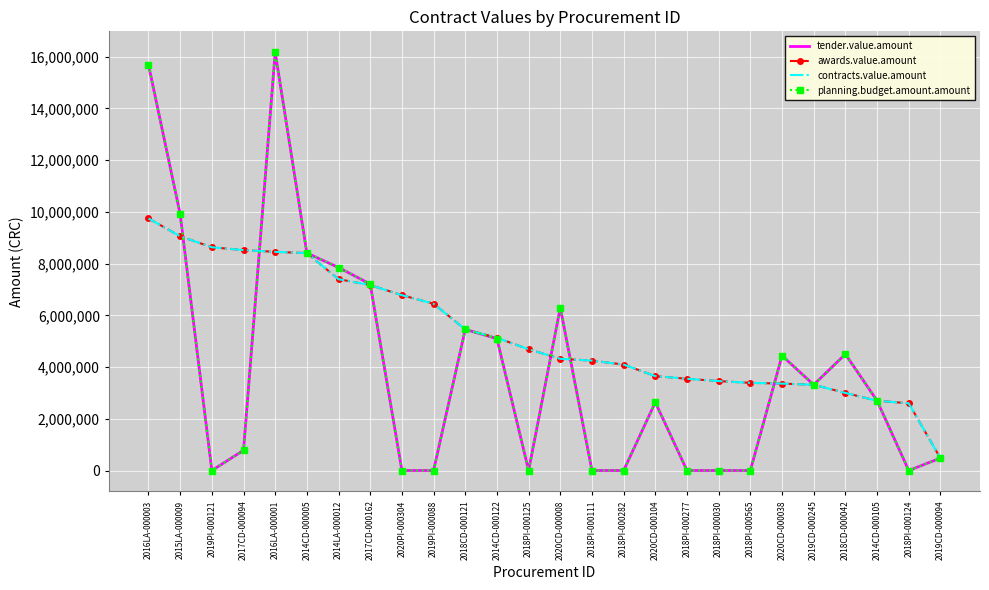

Reading left to right, list all the values displayed in this chart.

tender.value.amount: 15689537.0	9910000.0	215.0	780000.0	16174780.0	8408242.0	7850000.0	7209464.0	201.0	151.0	5457000.0	5100000.0	121.0	6300000.0	111.0	142.0	2637181.2	109.0	101.0	101.0	4440000.0	3316262.0	4500000.0	2700000.0	101.0	480000.0
awards.value.amount: 9748500.0	9058500.0	8633600.0	8523648.0	8455000.0	8407988.0	7399000.0	7171432.0	6780000.0	6450000.0	5456300.0	5130300.0	4690000.0	4320000.0	4250000.0	4096500.0	3650250.0	3548108.0	3457250.0	3390000.0	3360000.0	3316262.0	3000000.0	2697000.0	2600000.0	475000.0
contracts.value.amount: 9748500.0	9058500.0	8633600.0	8523648.0	8455000.0	8407988.0	7399000.0	7171432.0	6780000.0	6450000.0	5456300.0	5130300.0	4690000.0	4320000.0	4250000.0	4096500.0	3650250.0	3548108.0	3457250.0	3390000.0	3360000.0	3316262.0	3000000.0	2697000.0	2600000.0	475000.0
planning.budget.amount.amount: 15689537.0	9910000.0	215.0	780000.0	16174780.0	8408242.0	7850000.0	7209464.0	201.0	151.0	5457000.0	5100000.0	121.0	6300000.0	111.0	142.0	2637181.2	109.0	101.0	101.0	4440000.0	3316262.0	4500000.0	2700000.0	101.0	480000.0